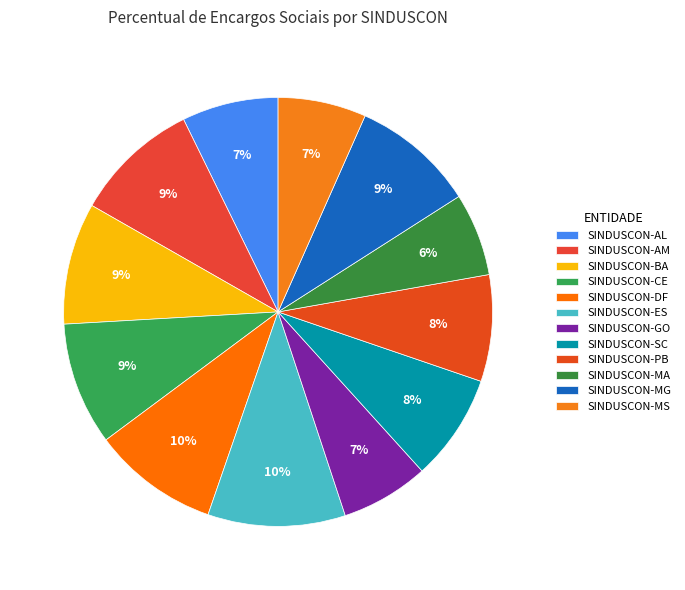

Count the number of slices in the pie.

12